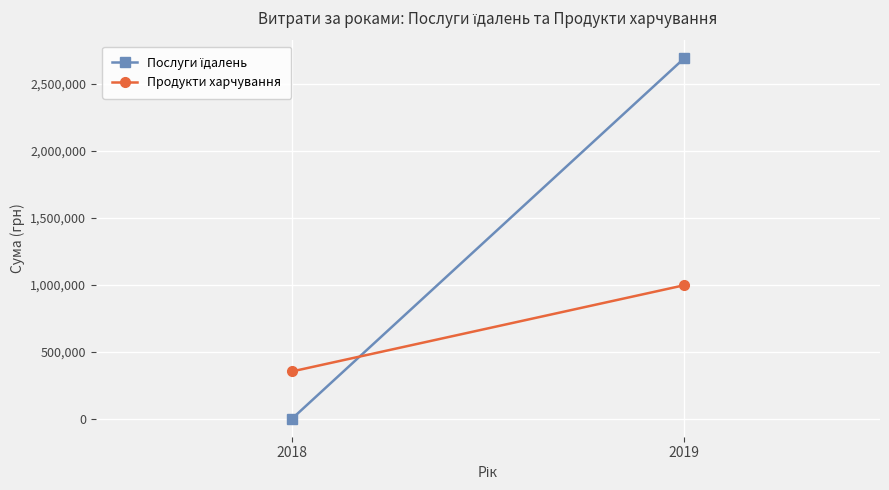

How many distinct data groups are displayed?

2